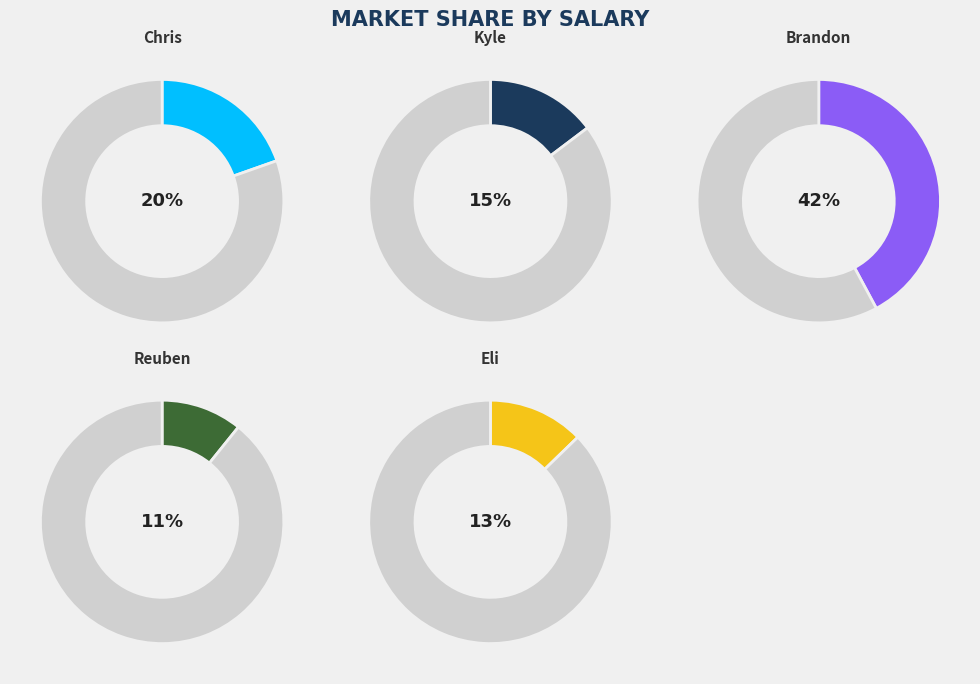

Does Chris represent more than half of the total?

No